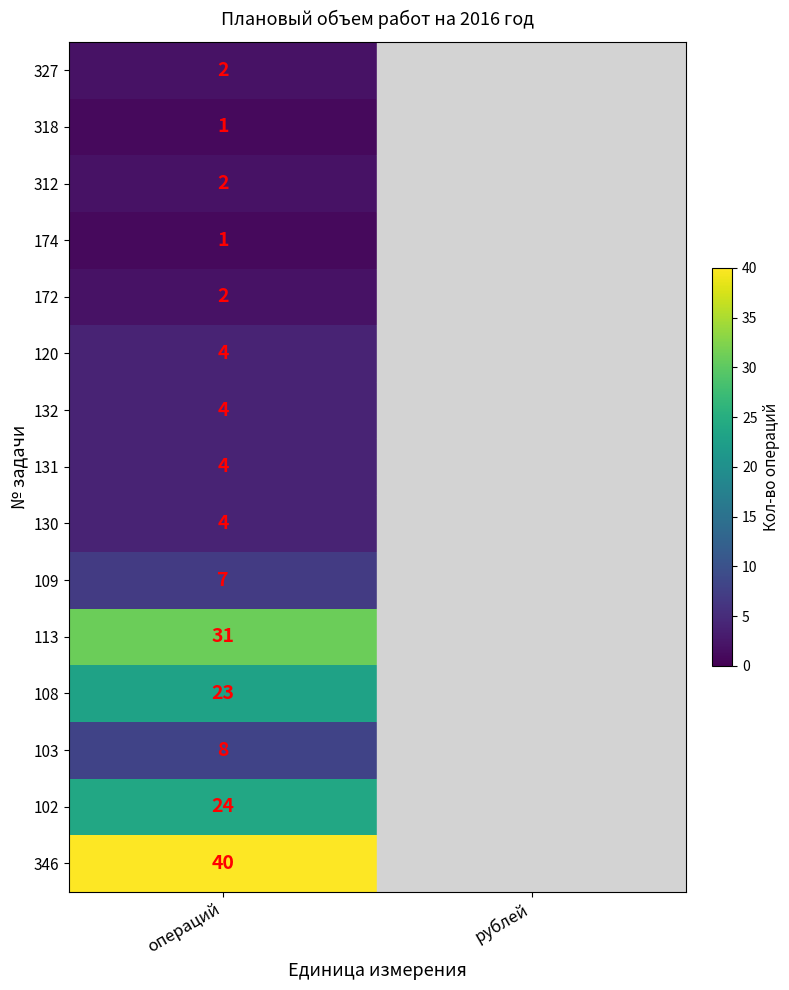

The value of 174 at операций is 1.7. True or false?

False